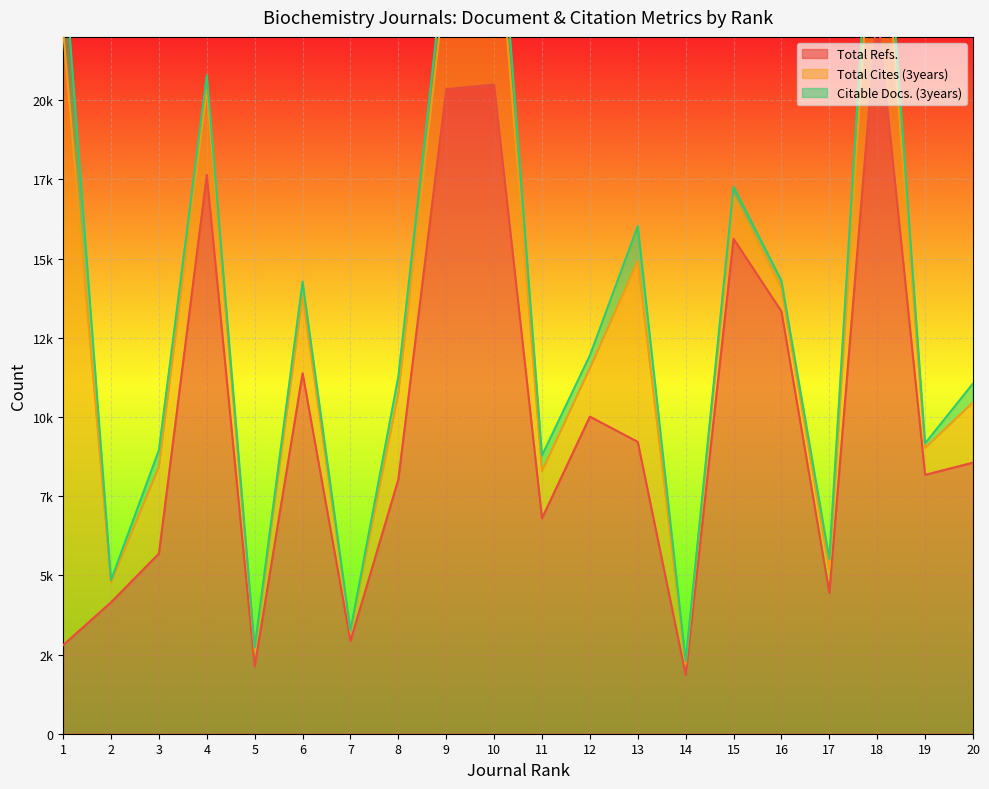

What is the maximum value shown in the chart?

22888